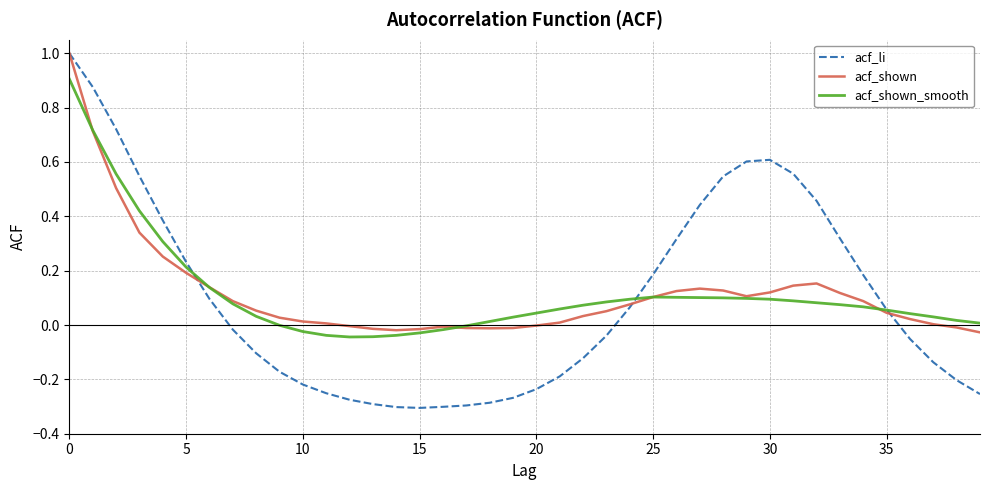

Which series has the widest spread of values?

acf_li